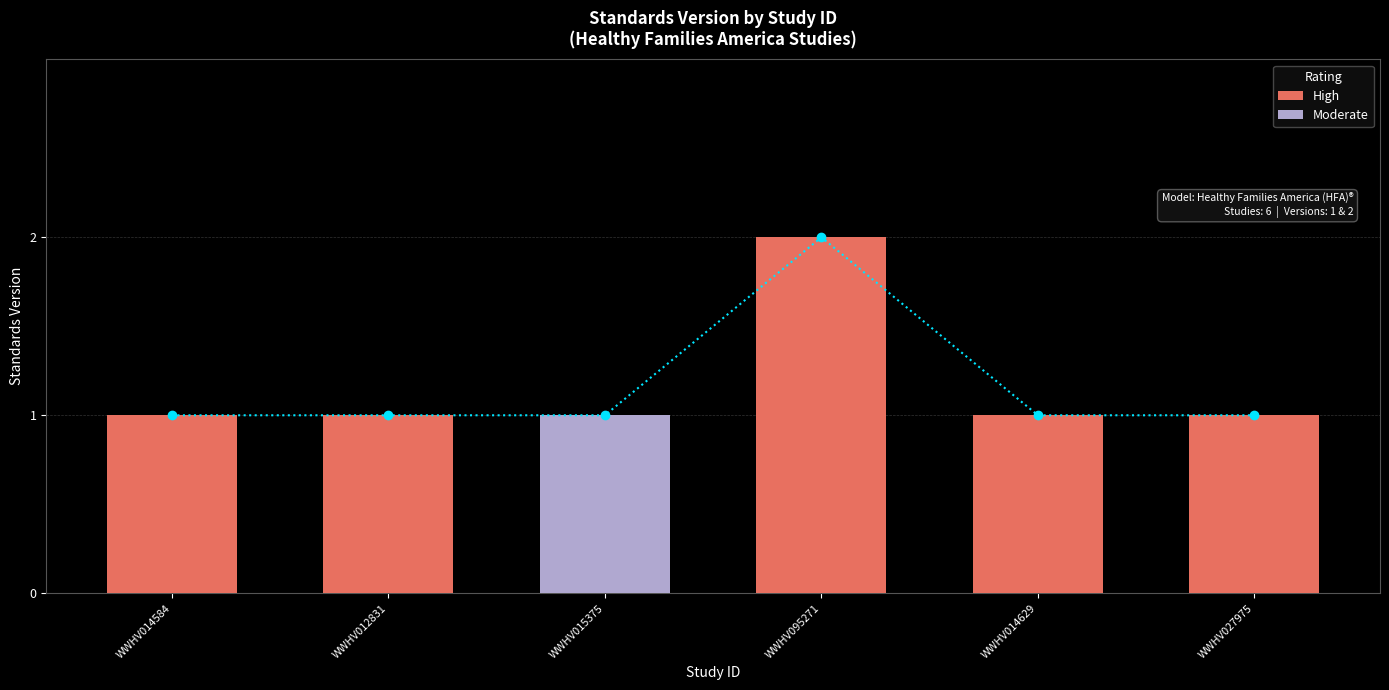

Which label corresponds to the smallest value in the chart?

WWHV014584